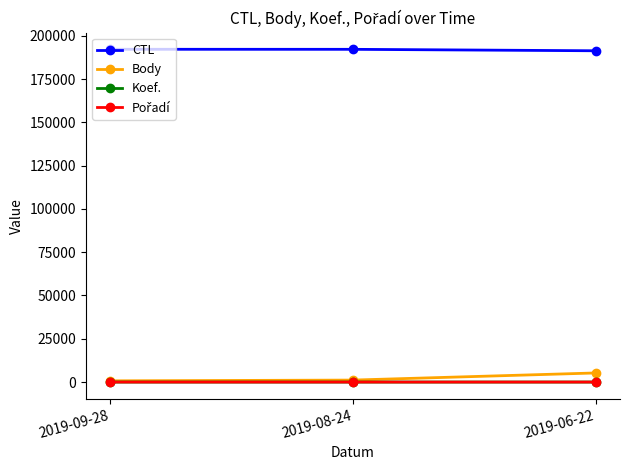

Which series has the largest total across all categories?

CTL